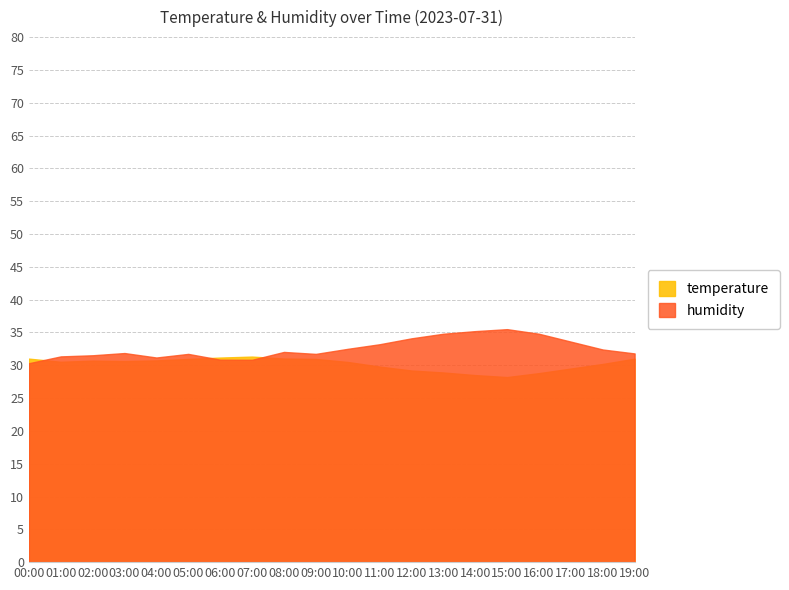

What is the label of the 13th point from the right?

07:00